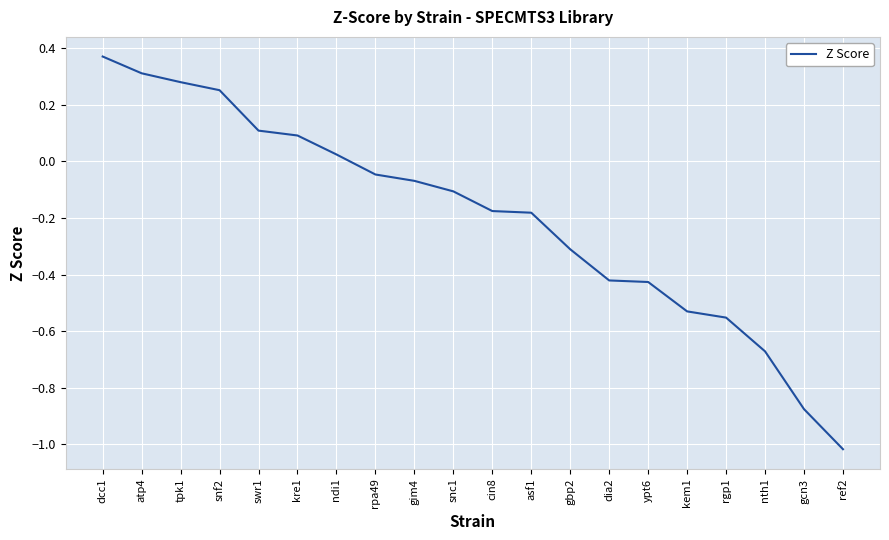

What is the difference between the maximum and minimum values?

1.4